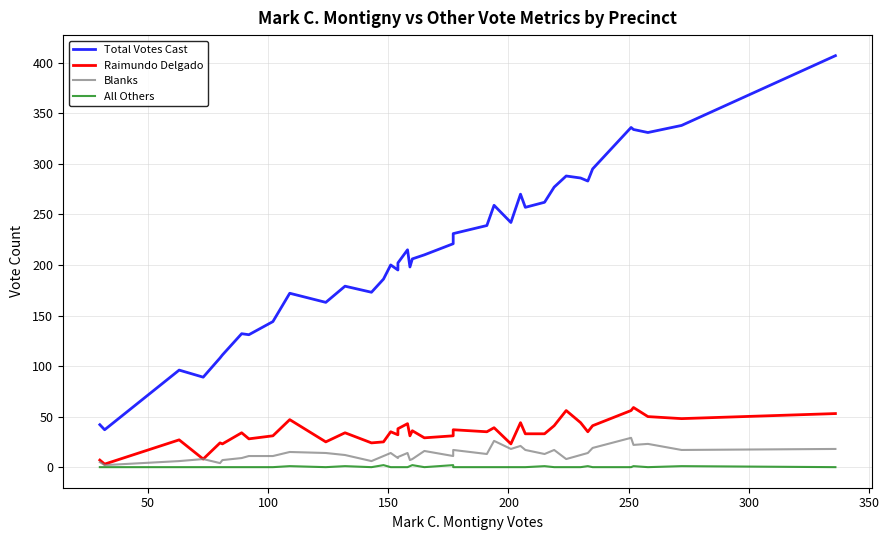

Which series has the widest spread of values?

Total Votes Cast